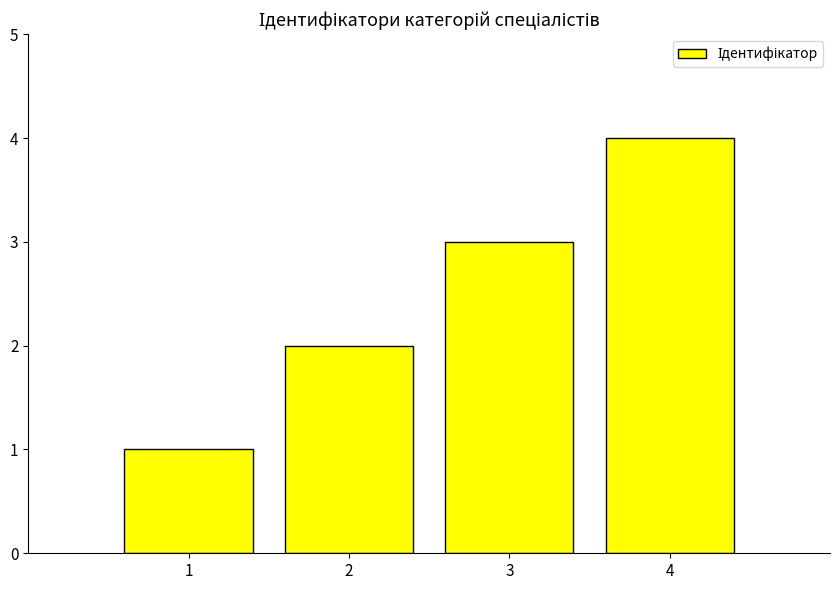

Rank the categories by value from highest to lowest.

4, 3, 2, 1